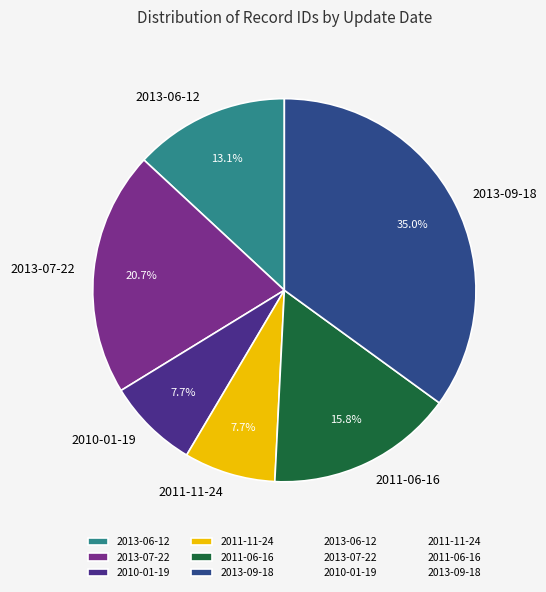

Which slice is the largest?

2013-09-18